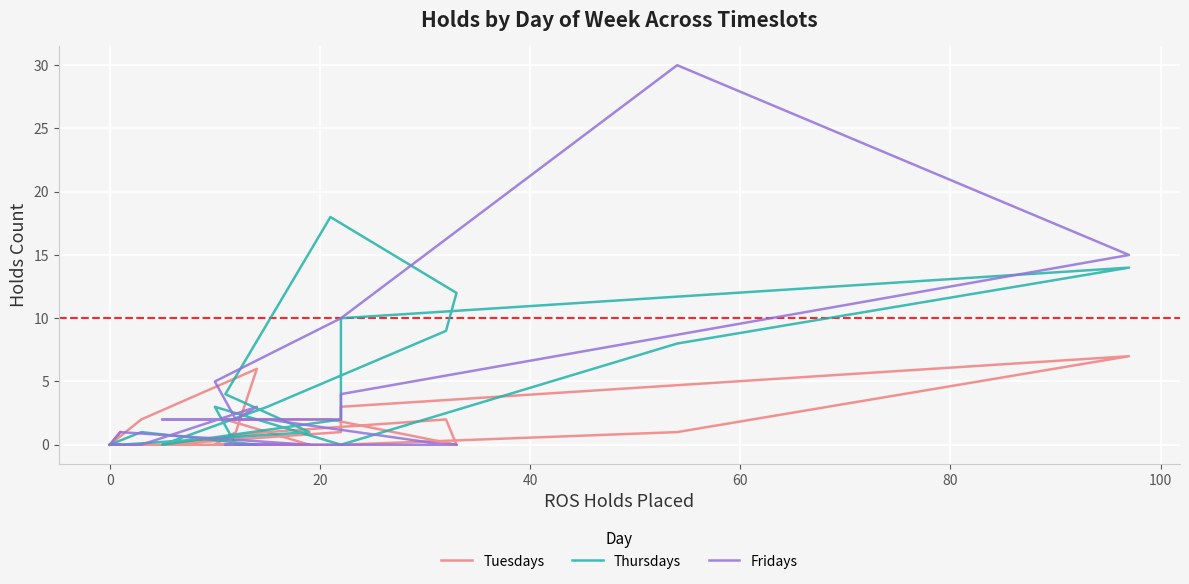

Reading left to right, extract all data points from this chart.

Tuesdays: 1	0	0	0	0	0	0	0	2	2	0	2	1	0	1	3	7	1	0	0	1	6	2	0
Thursdays: 0	0	0	0	0	0	0	1	4	18	12	9	3	0	2	10	14	8	0	3	0	0	1	0
Fridays: 0	0	0	0	0	1	1	0	0	0	0	0	2	2	2	4	15	30	10	5	2	3	0	0